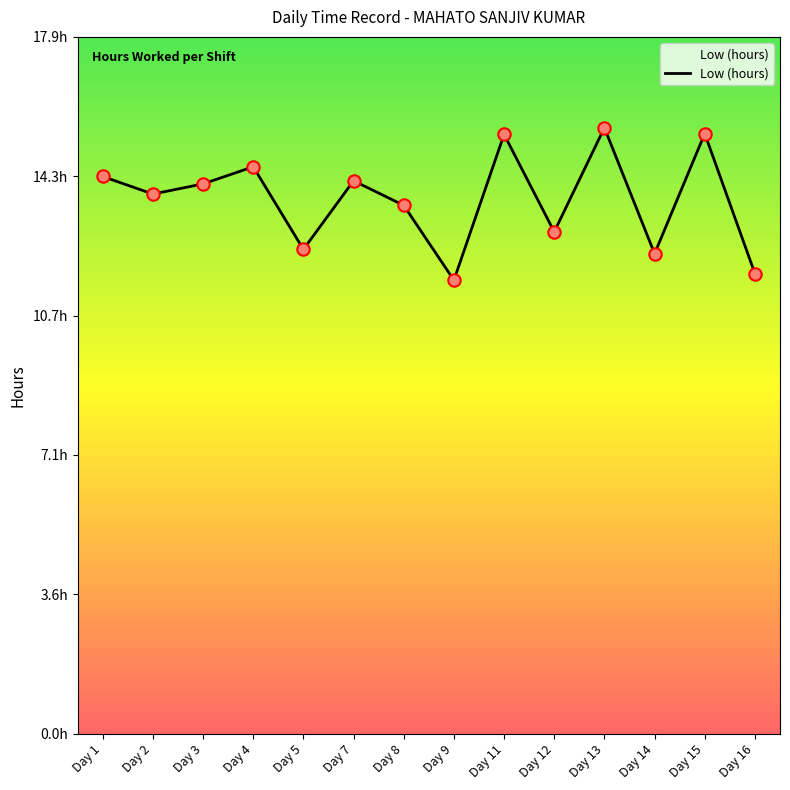

Between Day 9 and Day 8, which is larger?

Day 8